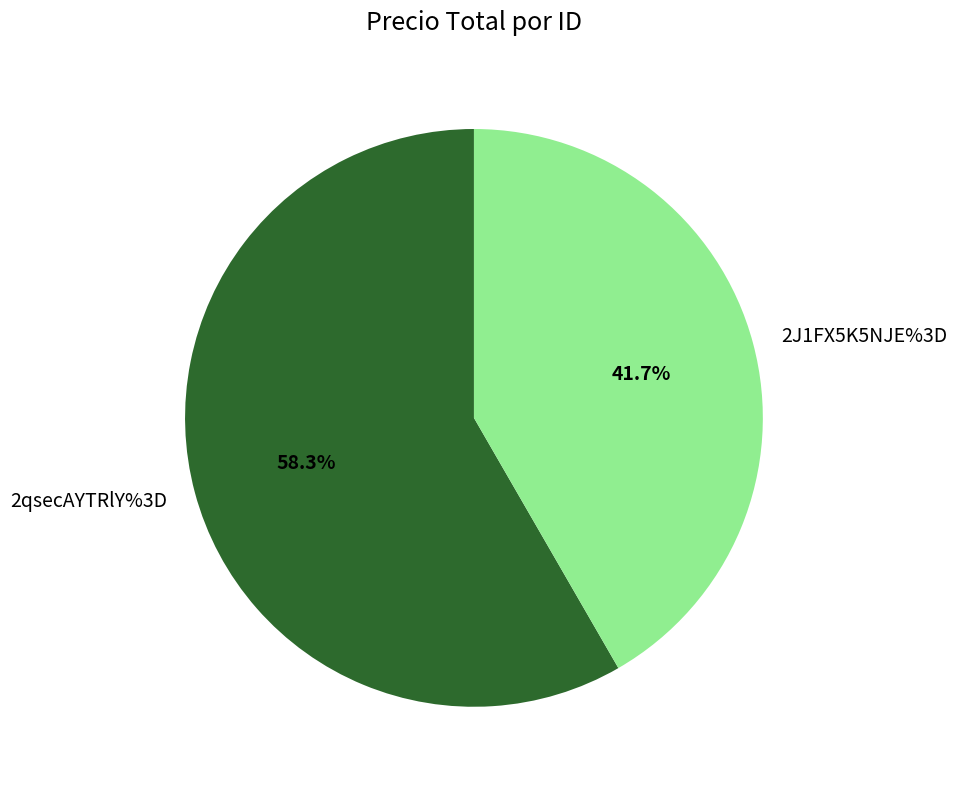

Combined, do 2J1FX5K5NJE%3D and 2qsecAYTRlY%3D account for over 50%?

Yes